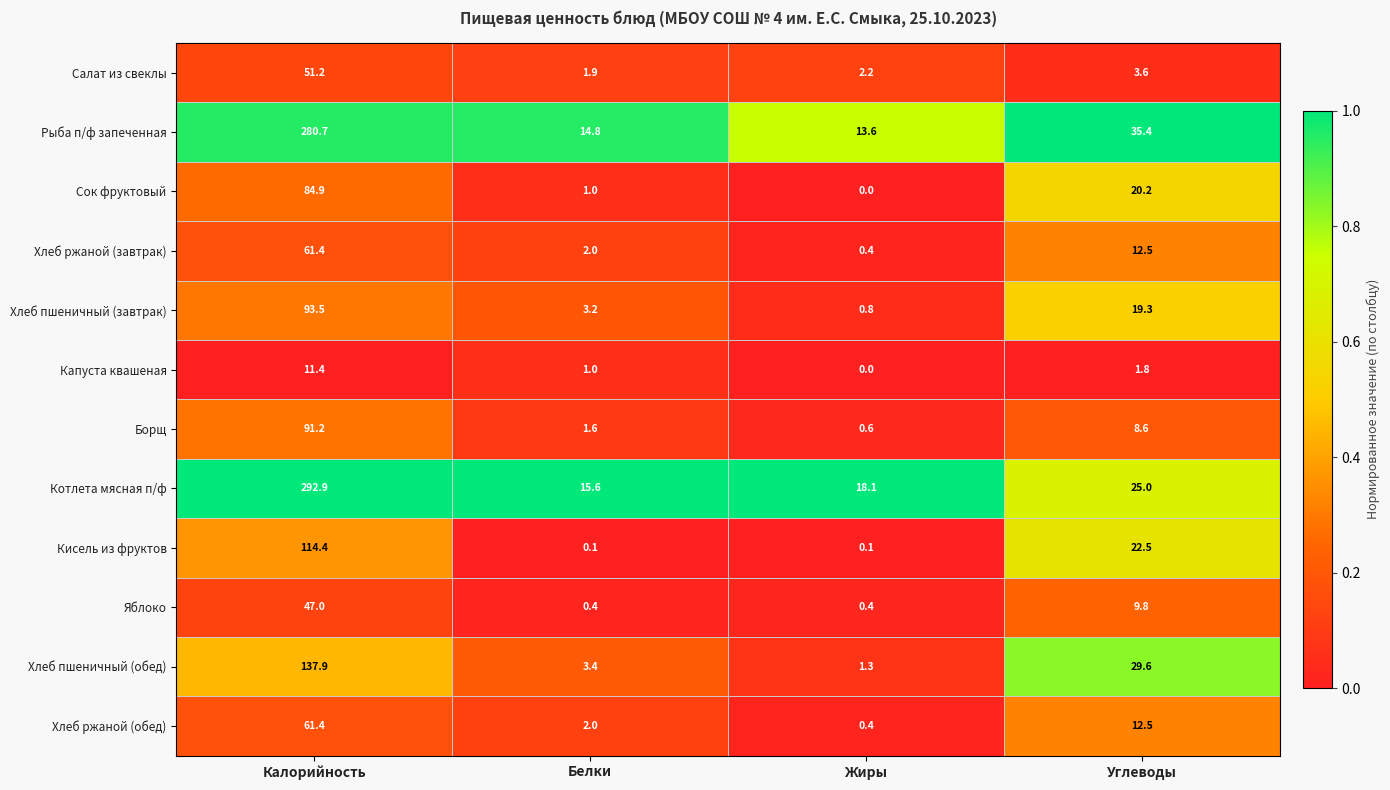

What is the difference between the highest and lowest values at Углеводы?

33.6